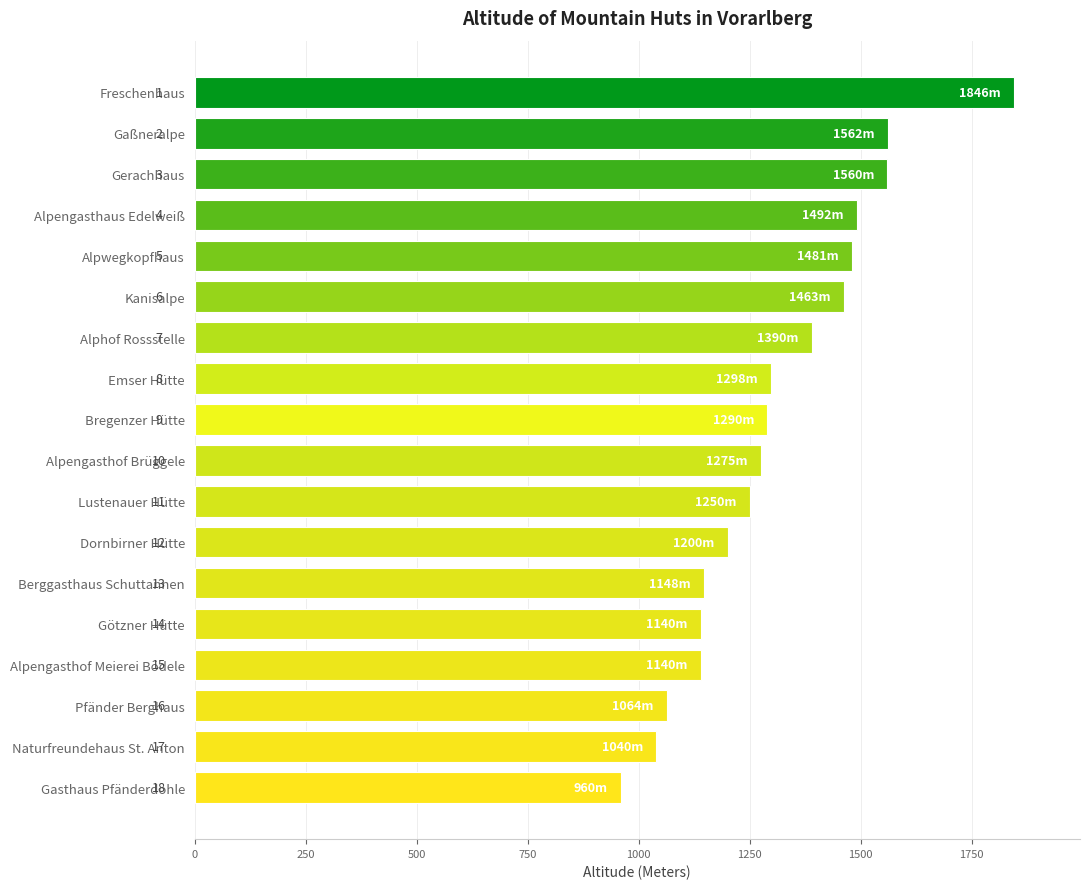

Does the chart contain any negative values?

No